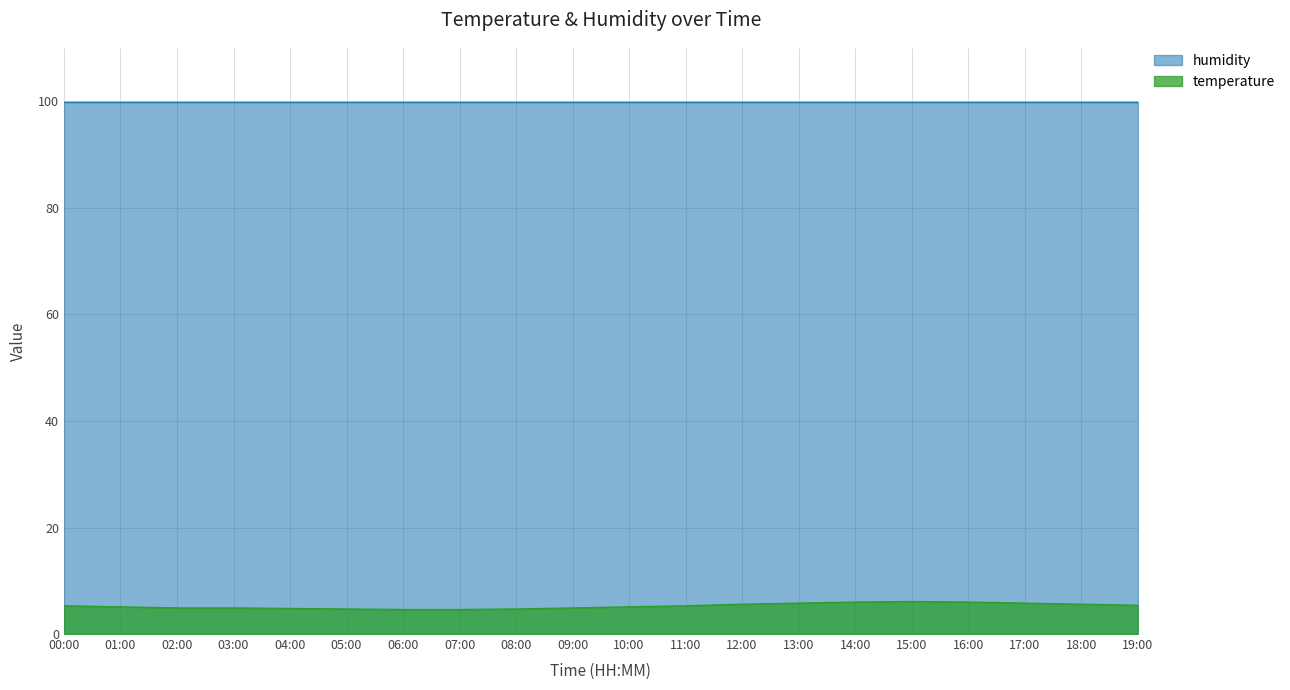

What is the greatest value displayed?

99.9